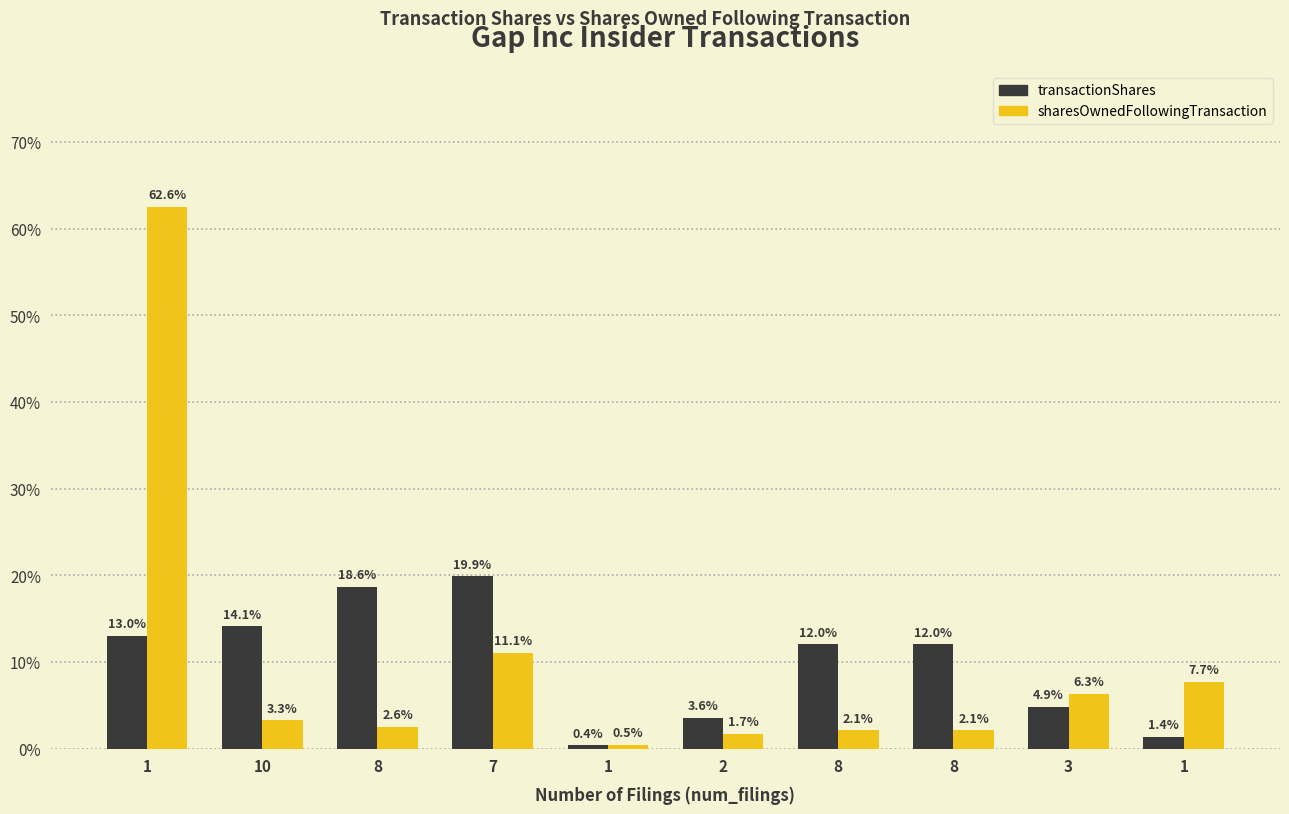

What are all the series names shown in the legend?

transactionShares, sharesOwnedFollowingTransaction